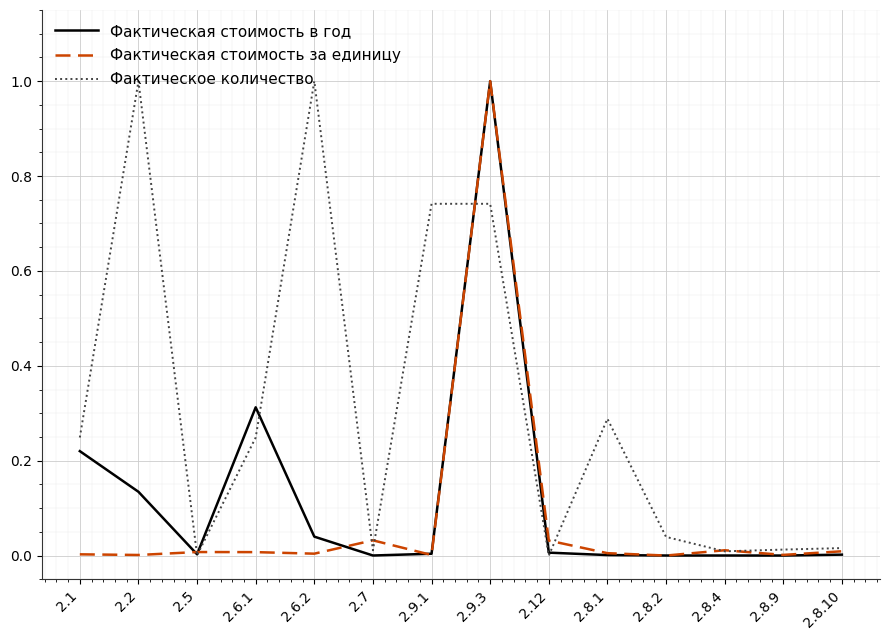

The value of Фактическая стоимость за единицу at 2.8.2 is 0.4. True or false?

False